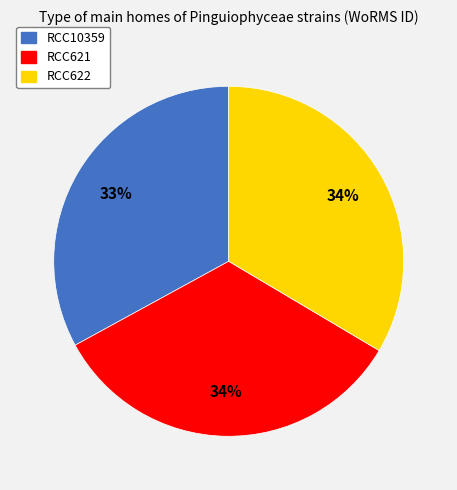

Is the sum of RCC621 and RCC10359 greater than half?

Yes